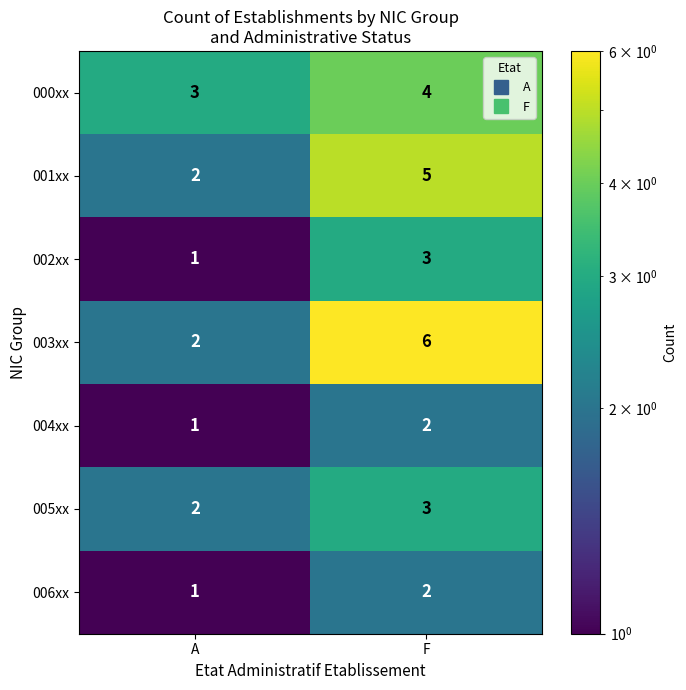

Where is 005xx nearest to the value 2?

A